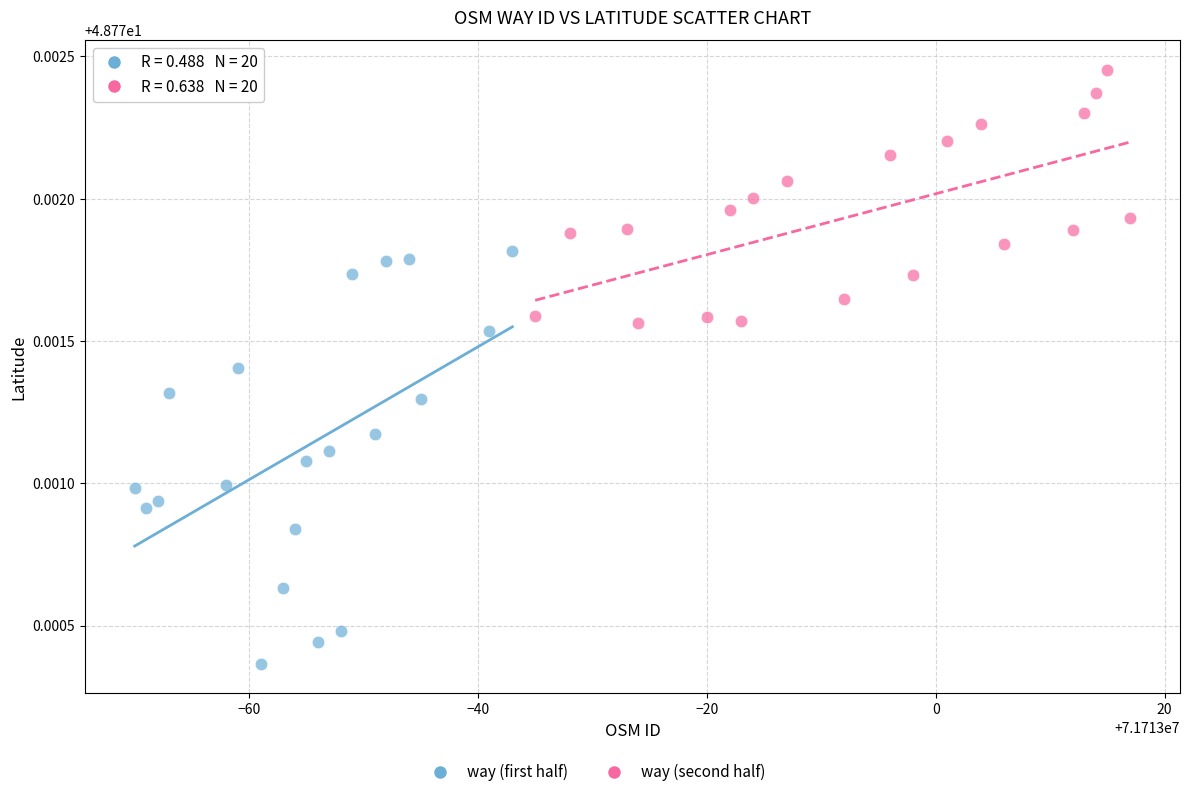

Which series has the widest spread of Y values?

way (first half)